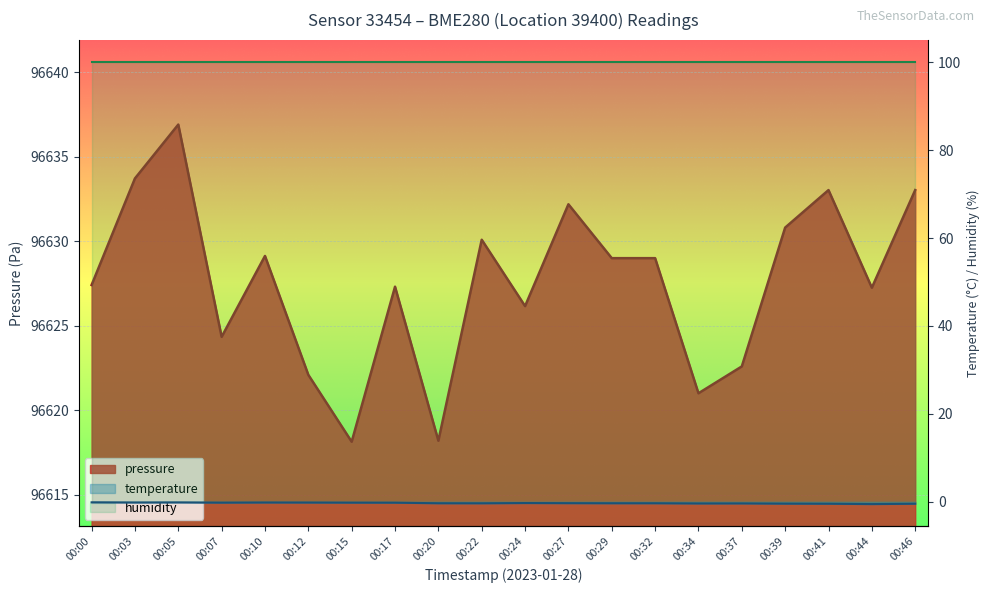

Is it true that pressure equals 164091.4 at 00:44?

False